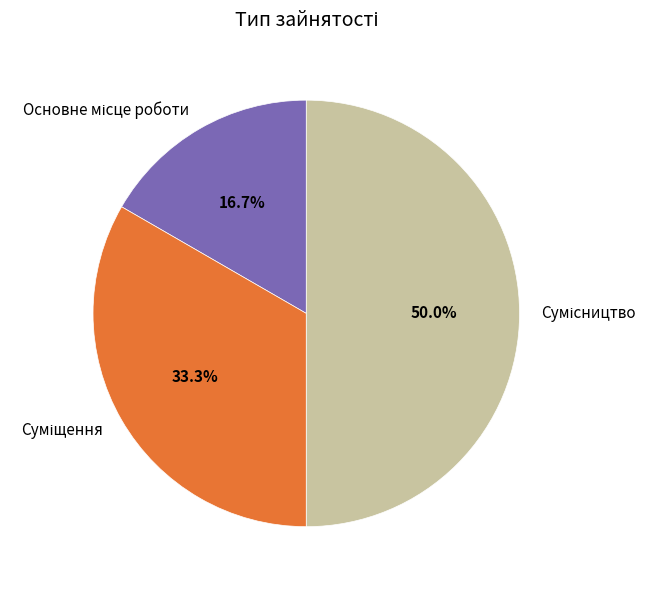

Which slice is the largest?

Сумісництво